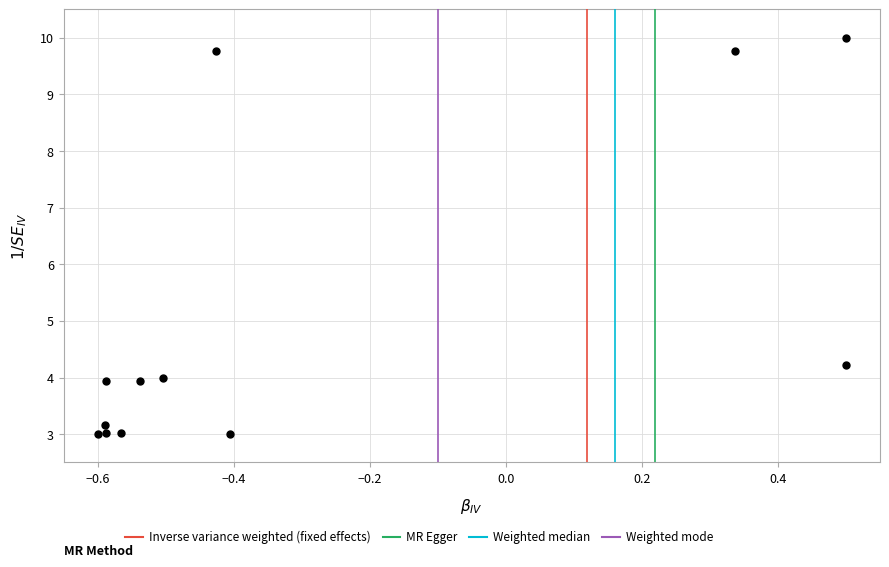

What Y value in the scatter plot is closest to 6?

4.2